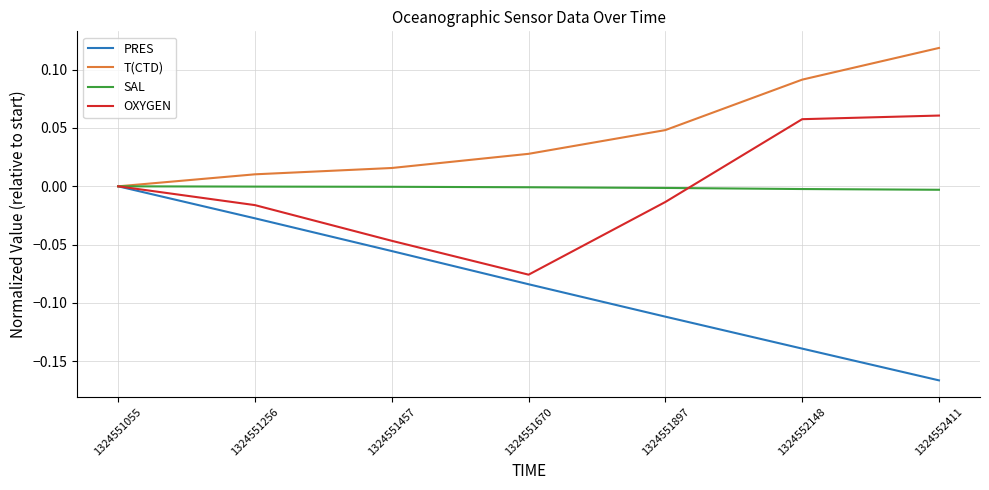

Between 1324551897 and 1324552148, which series saw the biggest shift?

OXYGEN